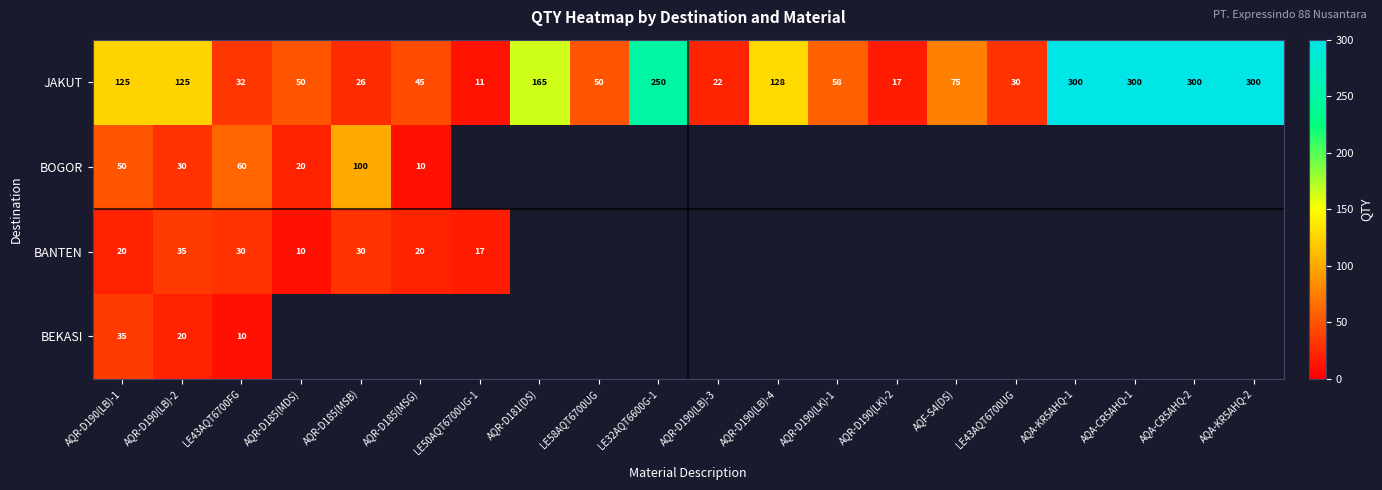

At AQR-D190(LB)-2, list the series in order from smallest to largest.

BEKASI, BOGOR, BANTEN, JAKUT